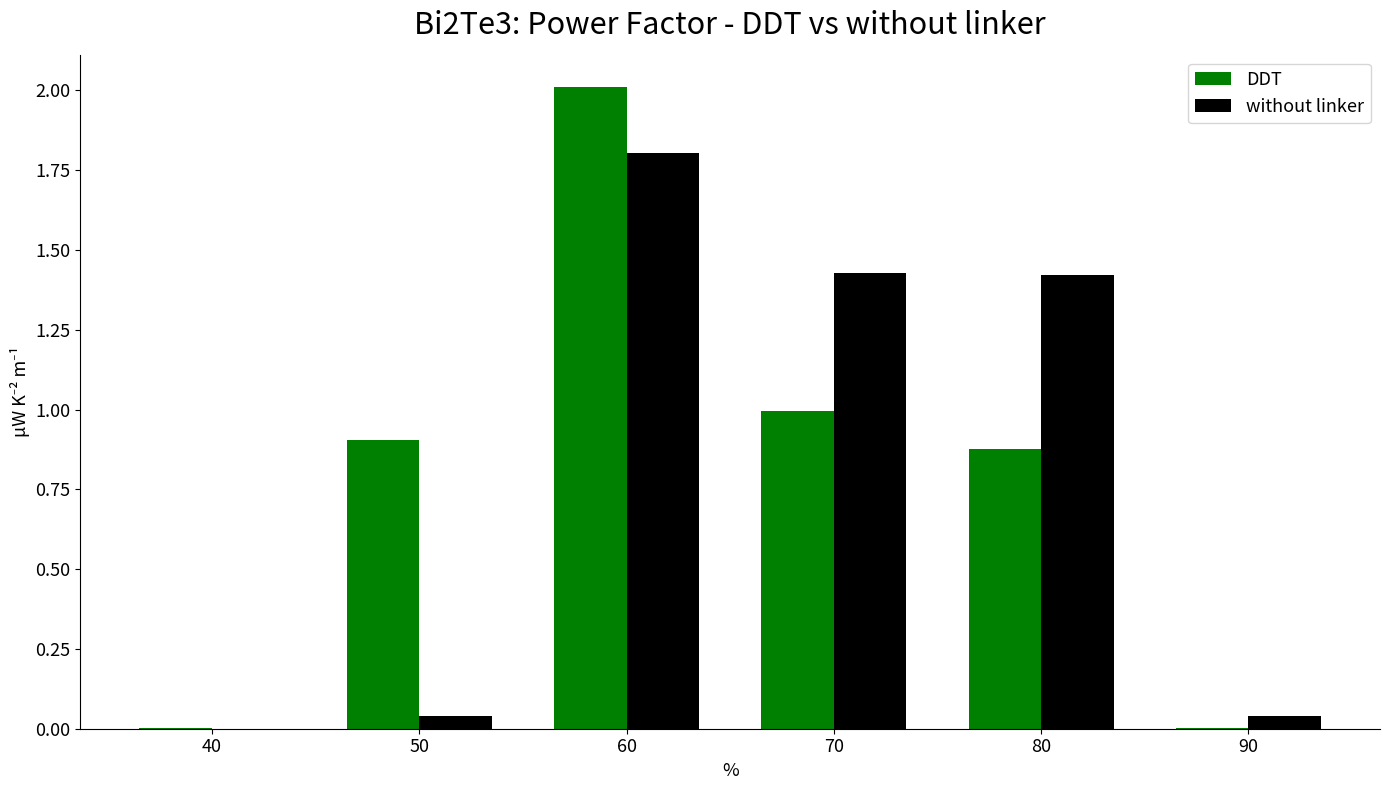

What are all the series names shown in the legend?

DDT, without linker